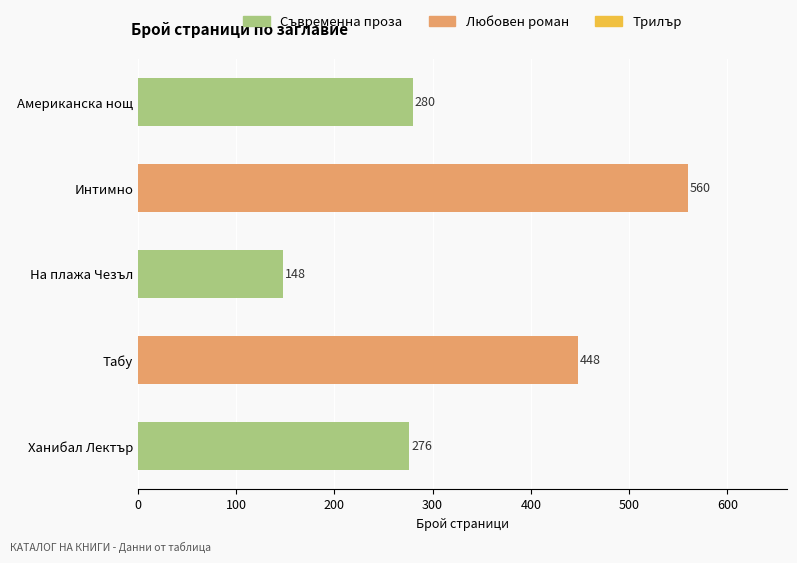

Reading top to bottom, extract all data points from this chart.

280	560	148	448	276